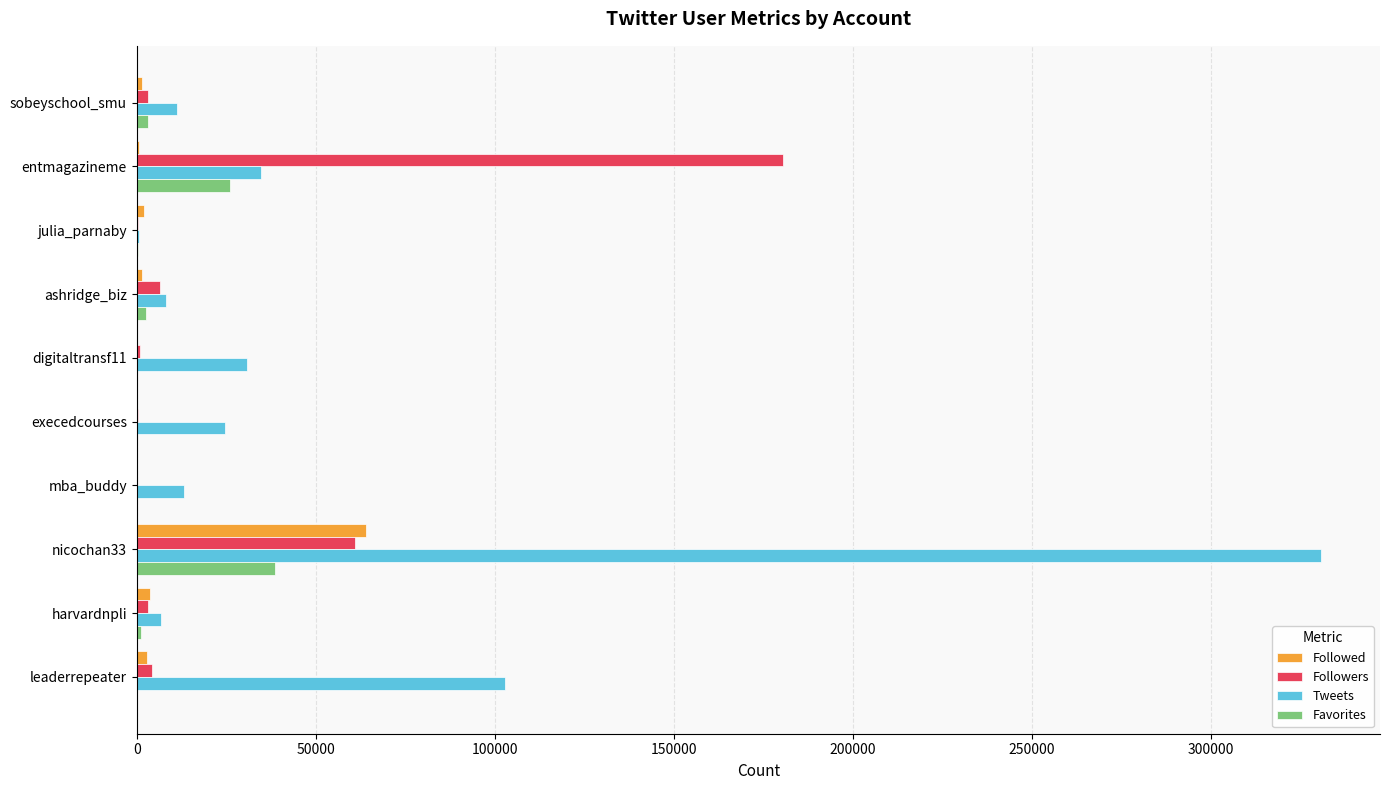

Between execedcourses and leaderrepeater, which series saw the biggest shift?

Tweets